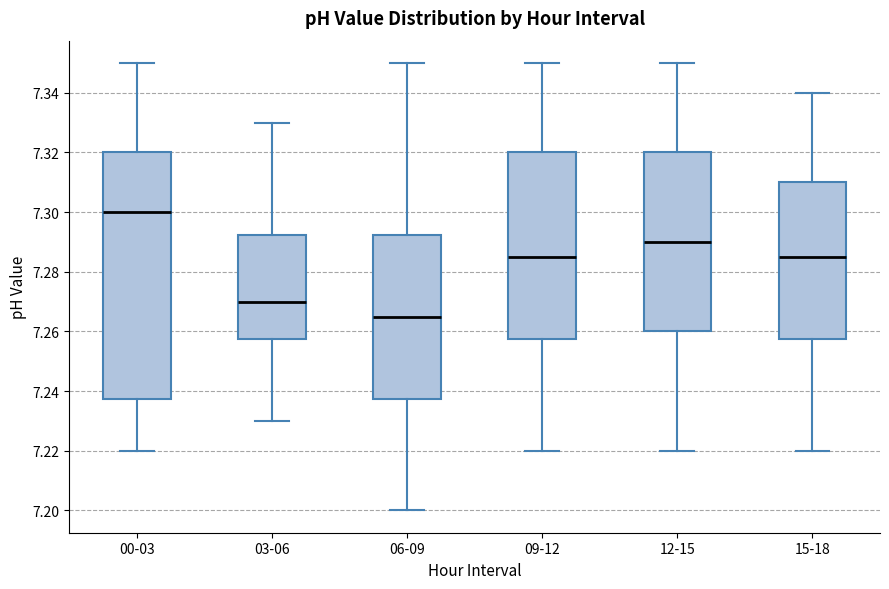

Reading left to right, read every box against the y-axis: the position of its median line, the range the box covers, and the ends of its whiskers. The values are not printed on the chart, so give them approximately, as read against the axis.

00-03: median 7.300, box 7.238 to 7.320, whiskers 7.220 to 7.350
03-06: median 7.270, box 7.258 to 7.292, whiskers 7.230 to 7.330
06-09: median 7.266, box 7.238 to 7.292, whiskers 7.200 to 7.350
09-12: median 7.286, box 7.258 to 7.320, whiskers 7.220 to 7.350
12-15: median 7.290, box 7.260 to 7.320, whiskers 7.220 to 7.350
15-18: median 7.286, box 7.258 to 7.310, whiskers 7.220 to 7.340